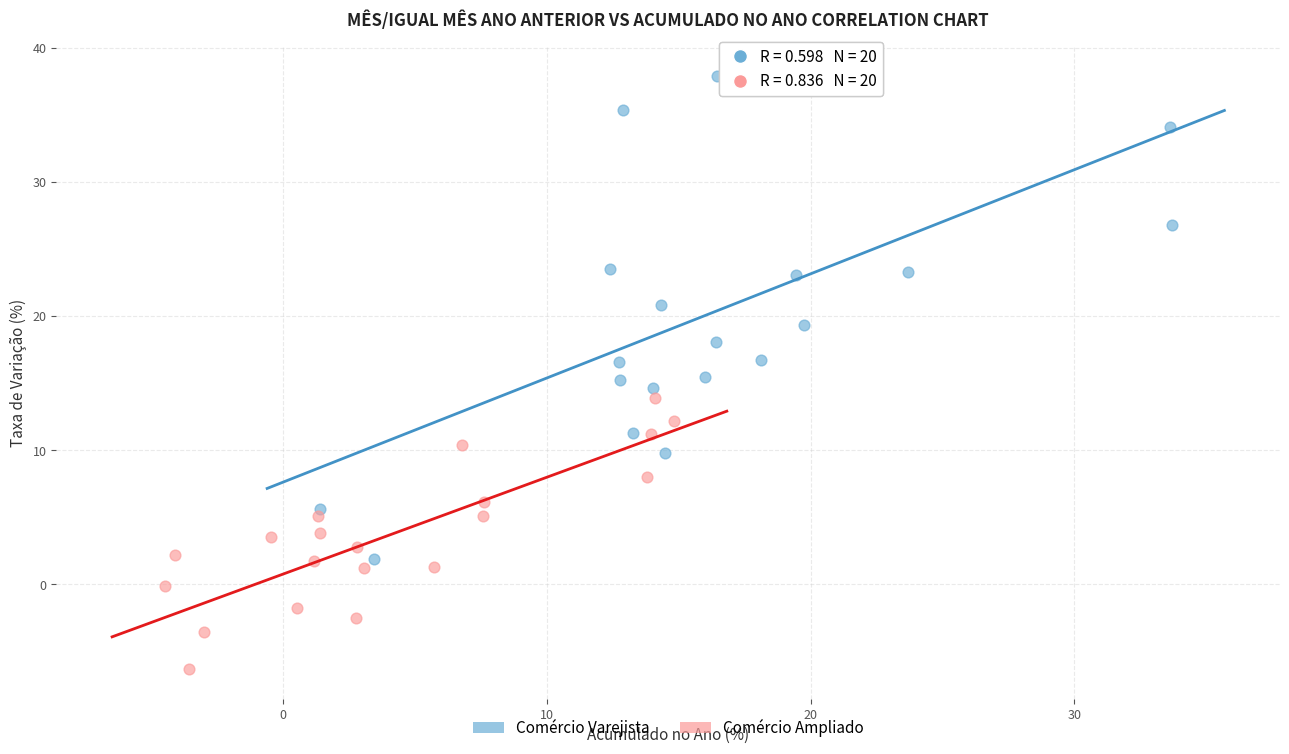

Which series reaches the minimum Y coordinate?

Comércio Ampliado